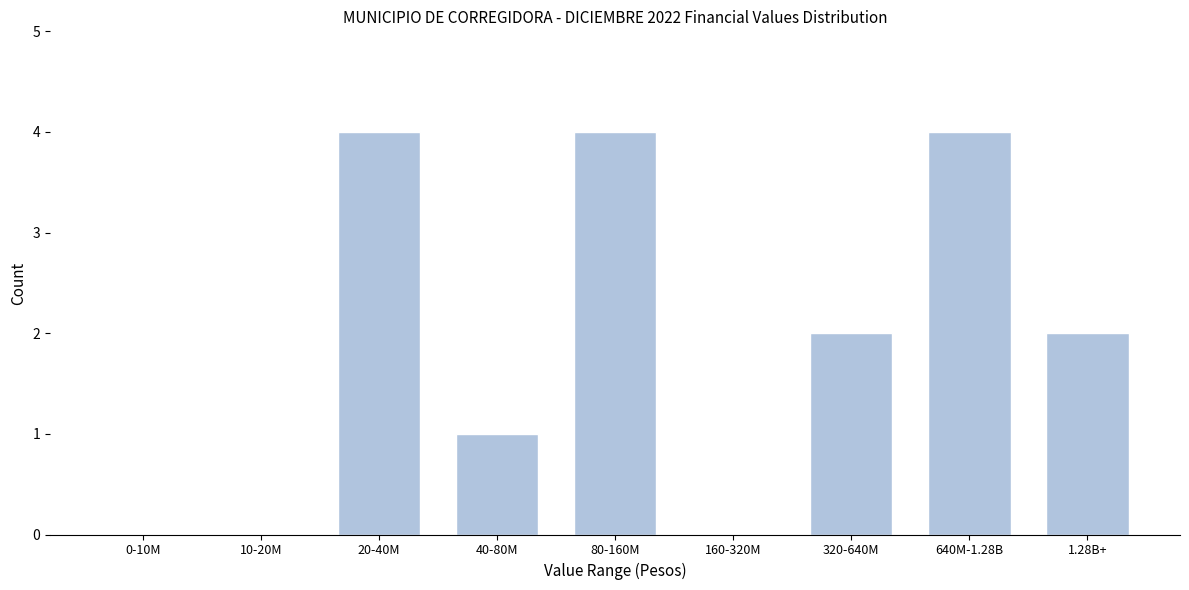

Reading right to left, list all the values displayed in this chart.

1.28B+=2	640M-1.28B=4	320-640M=2	160-320M=0	80-160M=4	40-80M=1	20-40M=4	10-20M=0	0-10M=0